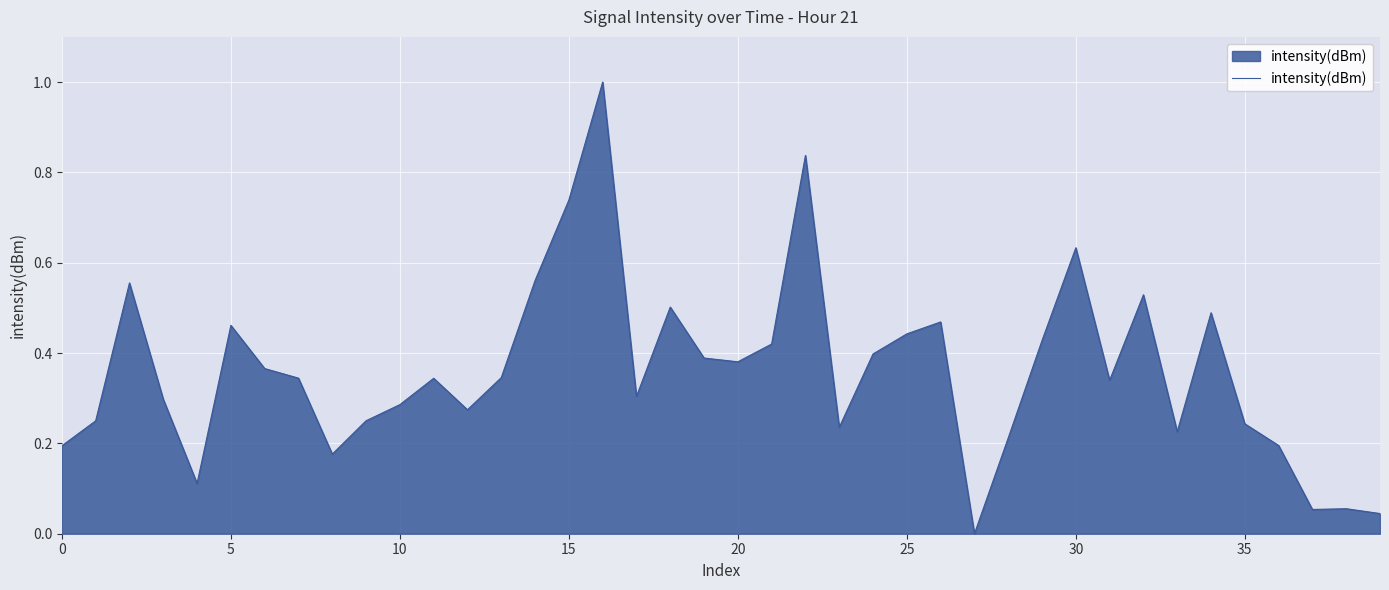

What is the difference between the maximum and minimum values?

1.0